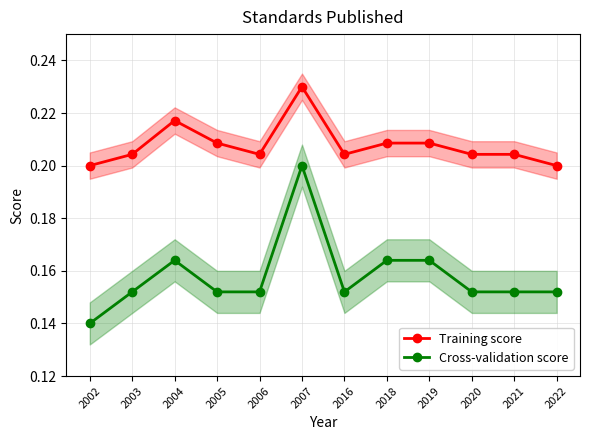

Which series has the largest total across all categories?

Training score